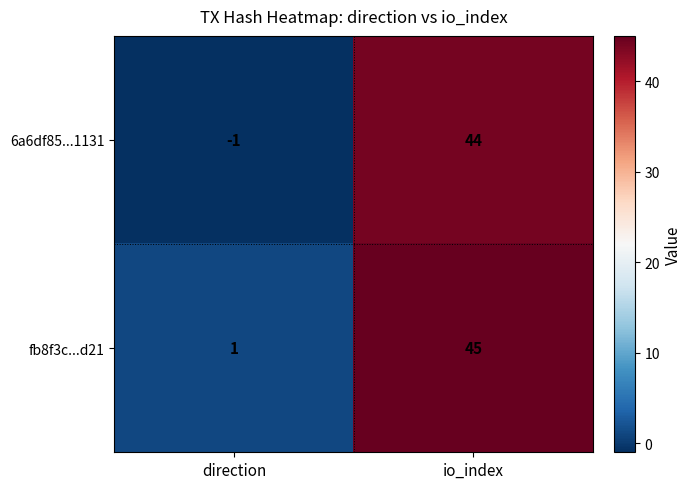

Which category has the highest value in the 6a6df85...1131 series?

io_index